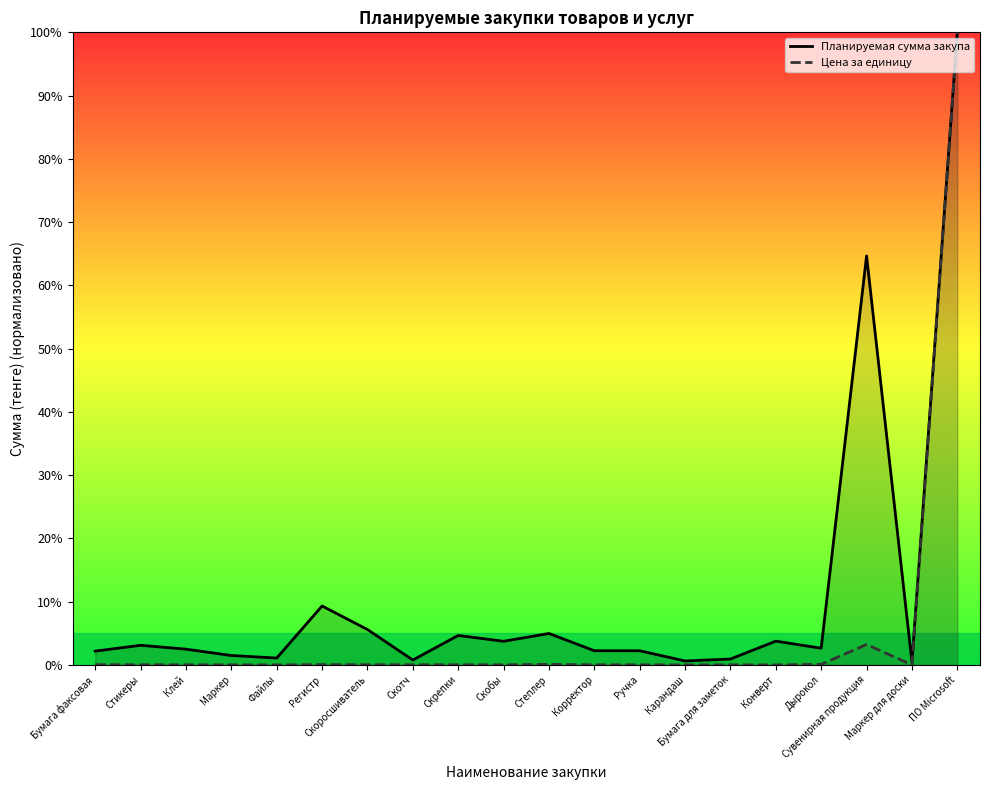

Reading left to right, transcribe all the data shown in this chart.

Планируемая сумма закупа: Бумага факсовая=2.2	Стикеры=3.1	Клей=2.5	Маркер=1.5	Файлы=1.1	Регистр=9.3	Скоросшиватель=5.6	Скотч=0.8	Скрепки=4.7	Скобы=3.7	Степлер=5.0	Корректор=2.2	Ручка=2.2	Карандаш=0.6	Бумага для заметок=0.9	Конверт=3.8	Дырокол=2.6	Сувенирная продукция=64.7	Маркер для доски=0.4	ПО Microsoft=100.0
Цена за единицу: Бумага факсовая=0.0	Стикеры=0.0	Клей=0.0	Маркер=0.0	Файлы=0.0	Регистр=0.1	Скоросшиватель=0.0	Скотч=0.0	Скрепки=0.0	Скобы=0.0	Степлер=0.1	Корректор=0.0	Ручка=0.0	Карандаш=0.0	Бумага для заметок=0.0	Конверт=0.0	Дырокол=0.1	Сувенирная продукция=3.2	Маркер для доски=0.0	ПО Microsoft=100.0